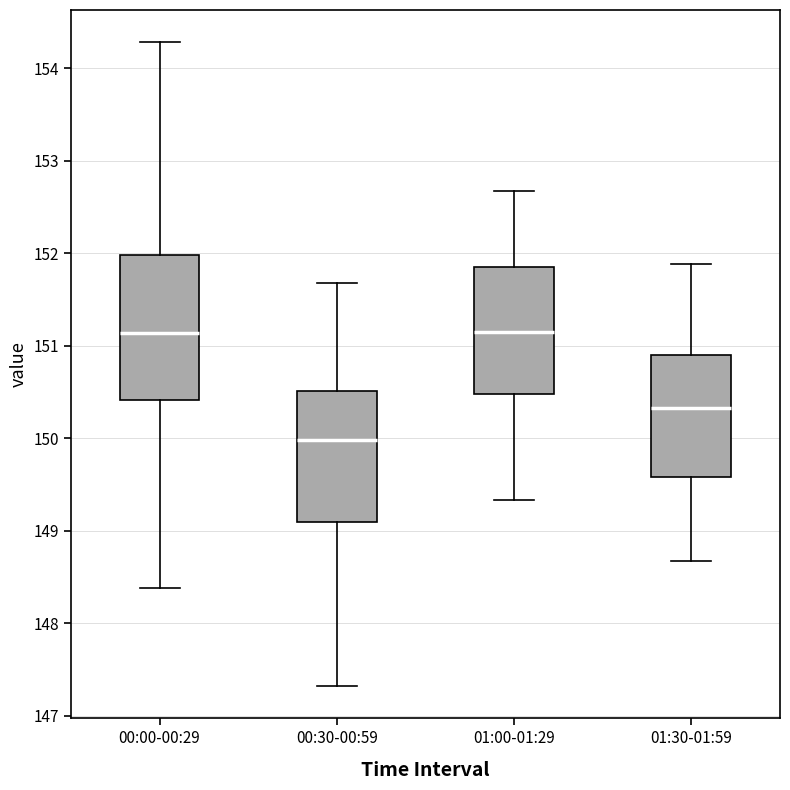

Reading left to right, transcribe this box plot: for each box, give where its median line is, the range the box spans, and where its two whiskers end, as read against the y-axis. The values are not printed on the chart, so give them approximately, as read against the axis.

00:00-00:29: median 151.1, box 150.4 to 152.0, whiskers 148.4 to 154.3
00:30-00:59: median 150.0, box 149.1 to 150.5, whiskers 147.3 to 151.7
01:00-01:29: median 151.2, box 150.5 to 151.9, whiskers 149.3 to 152.7
01:30-01:59: median 150.3, box 149.6 to 150.9, whiskers 148.7 to 151.9